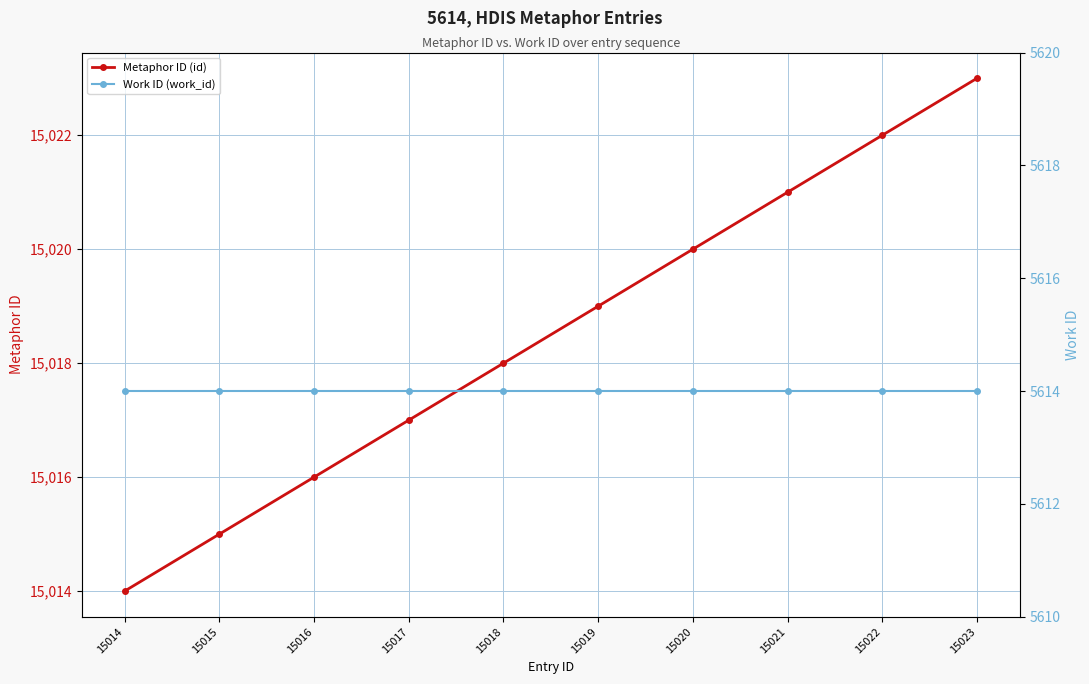

Which category has the highest value in the Metaphor ID (id) series?

15023